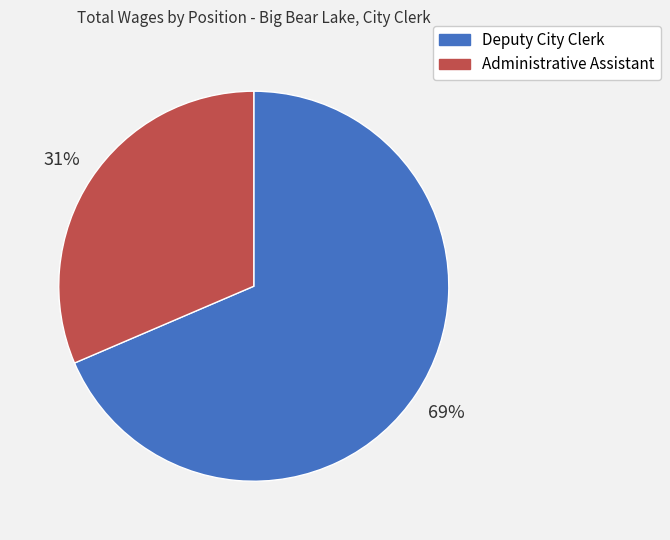

True or false: Administrative Assistant accounts for 37% of the total.

False